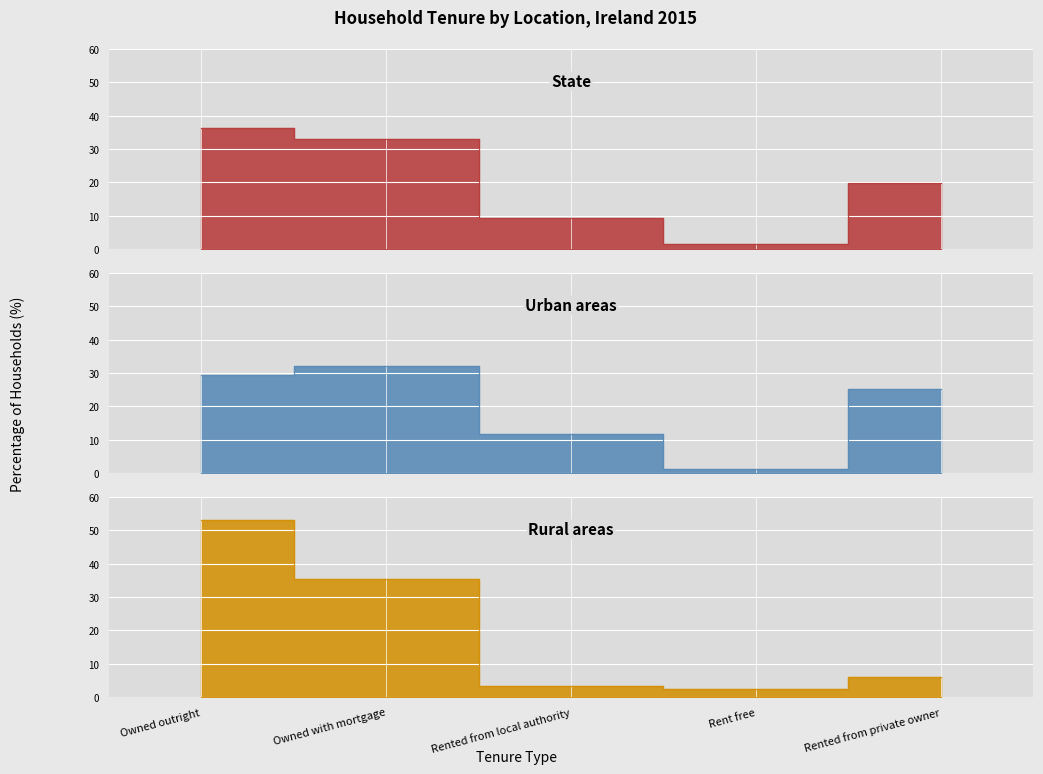

At which label is Rural areas closest to 27?

Owned with mortgage